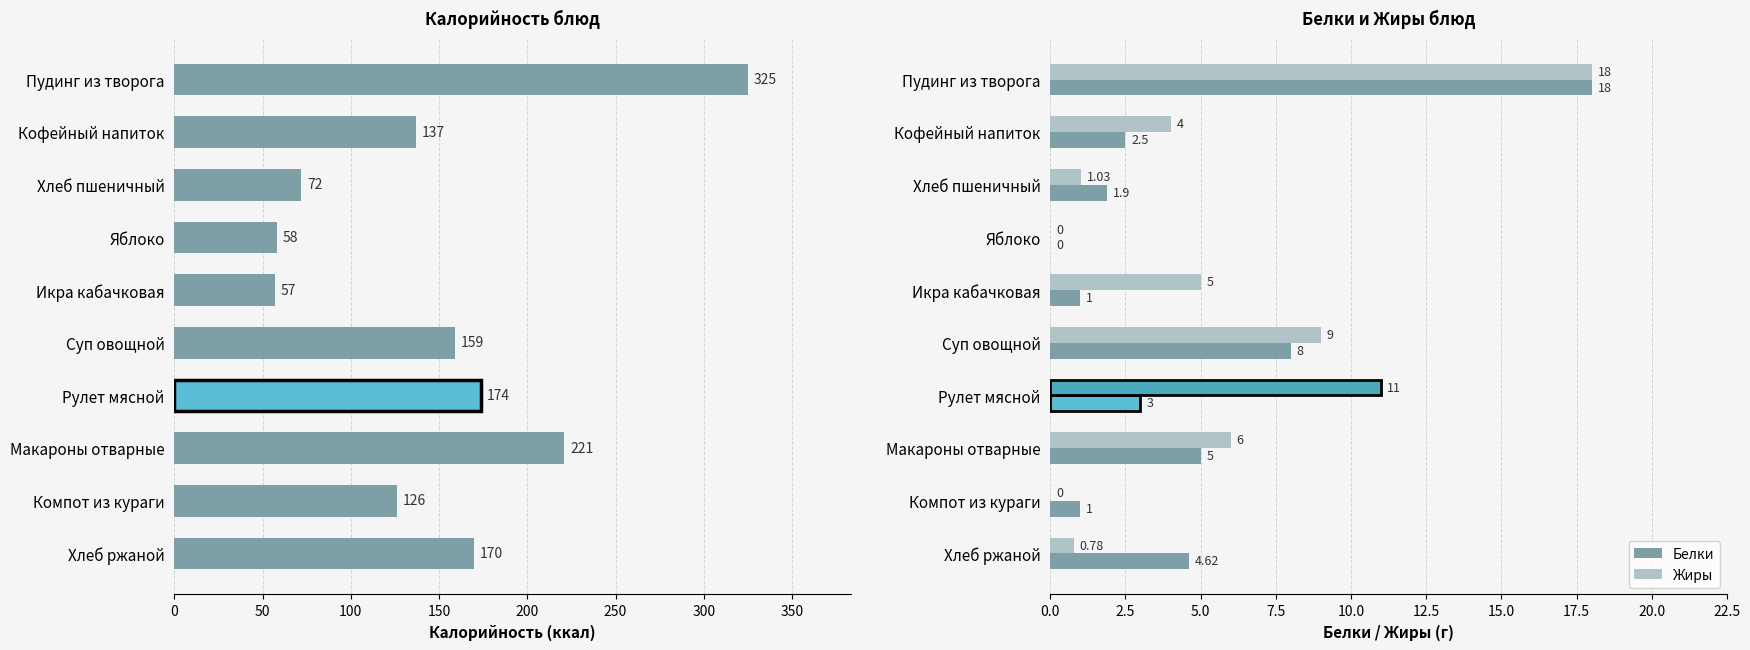

What are all the series names shown in the legend?

Калорийность, Белки, Жиры